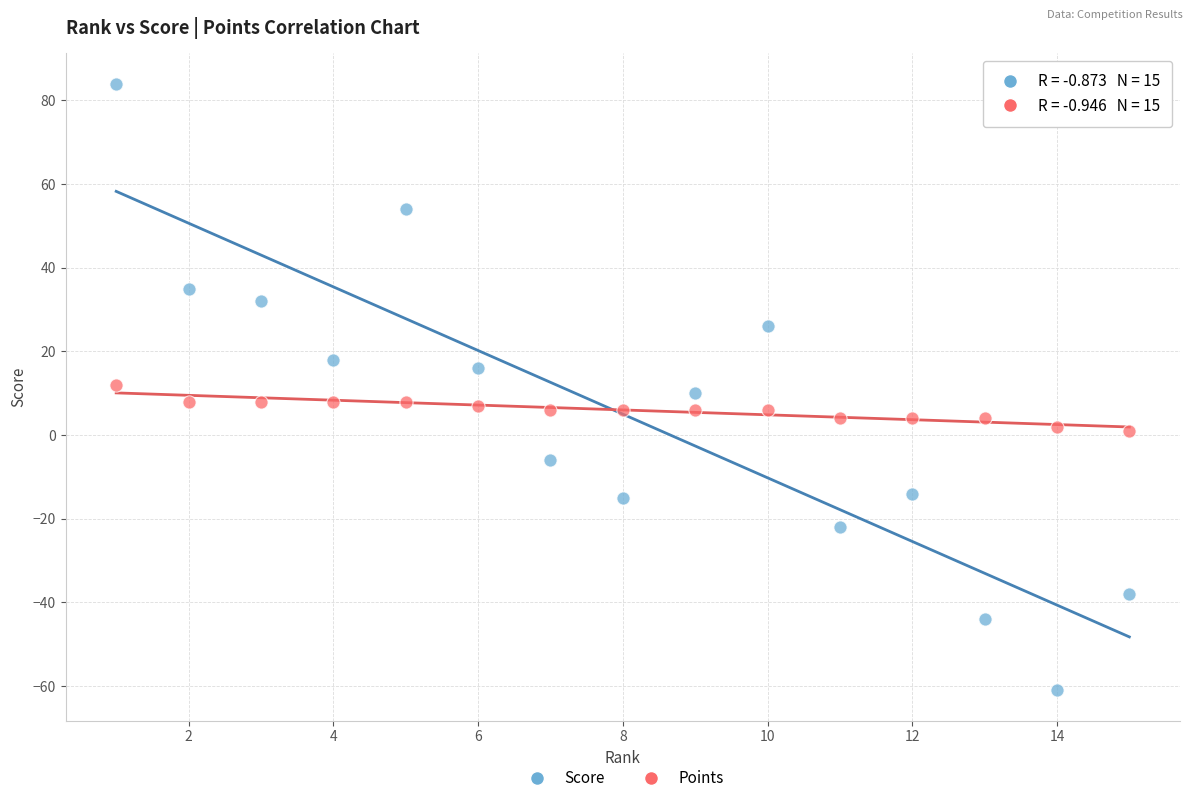

Which series contains the lowest Y value?

Score